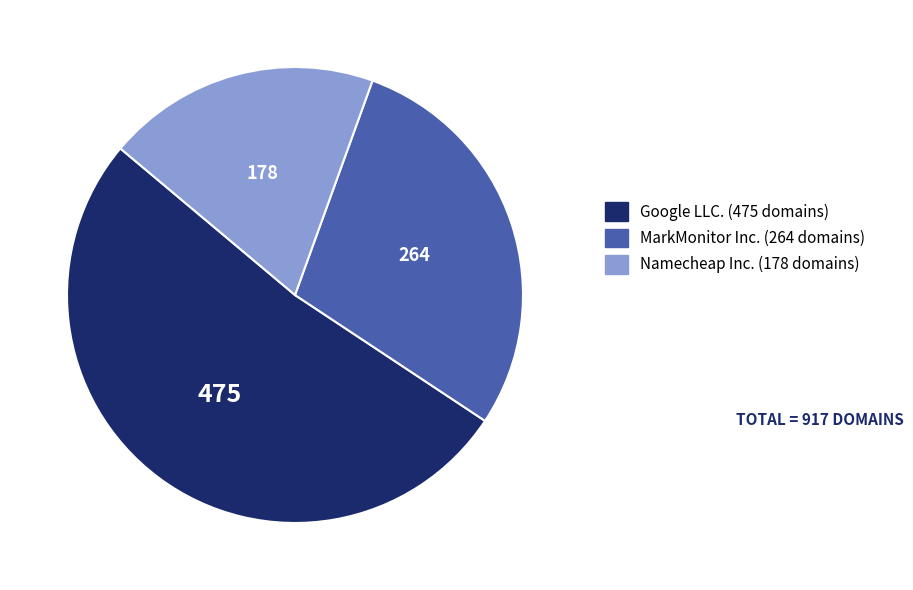

Is it true that Google LLC. (475 domains) is 61% of the pie?

False